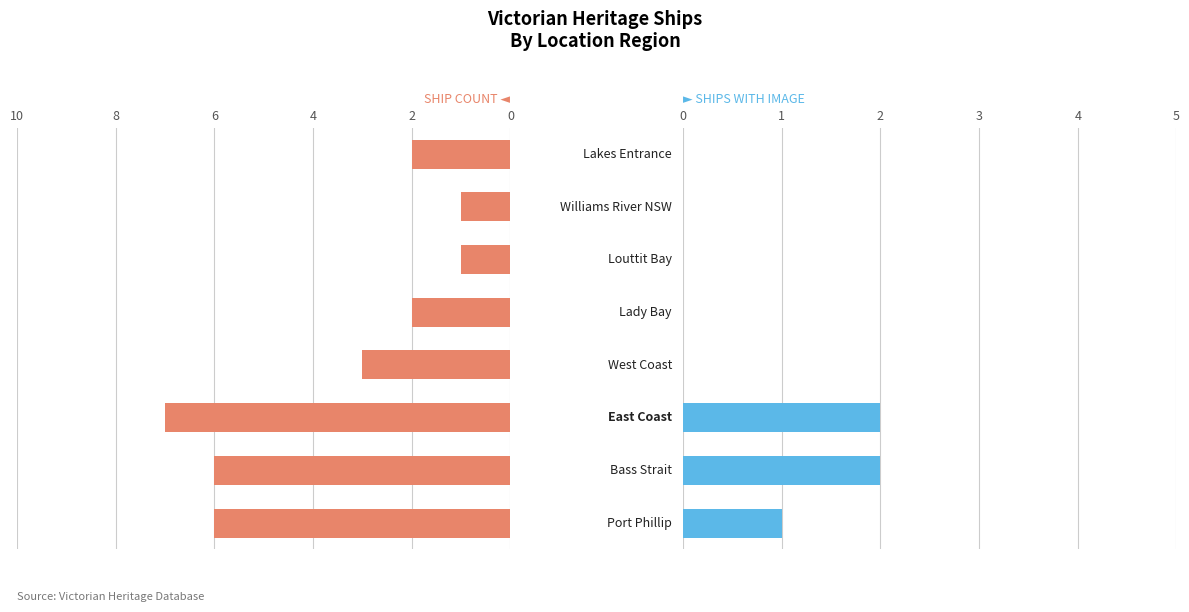

Rank the series by their maximum value, from highest to lowest.

Ship Count, Has Image